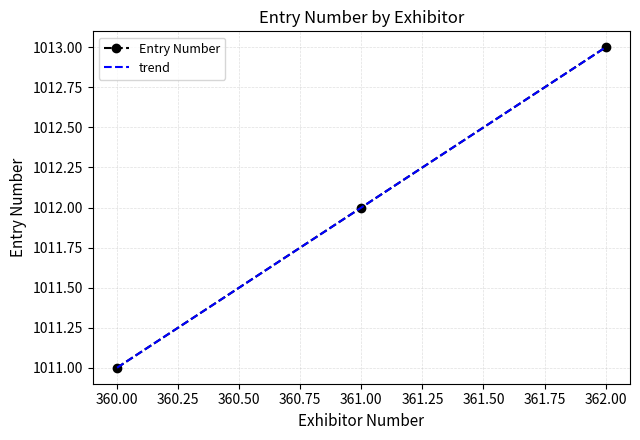

Which label corresponds to the largest value in the chart?

362